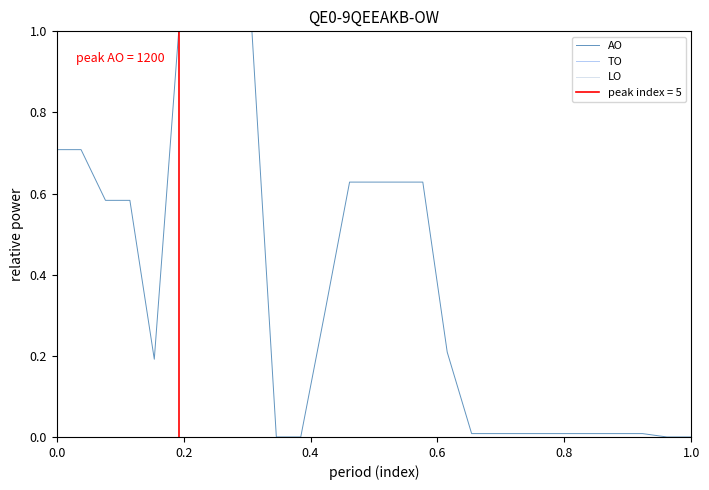

True or false: TO and LO intersect in this chart.

False